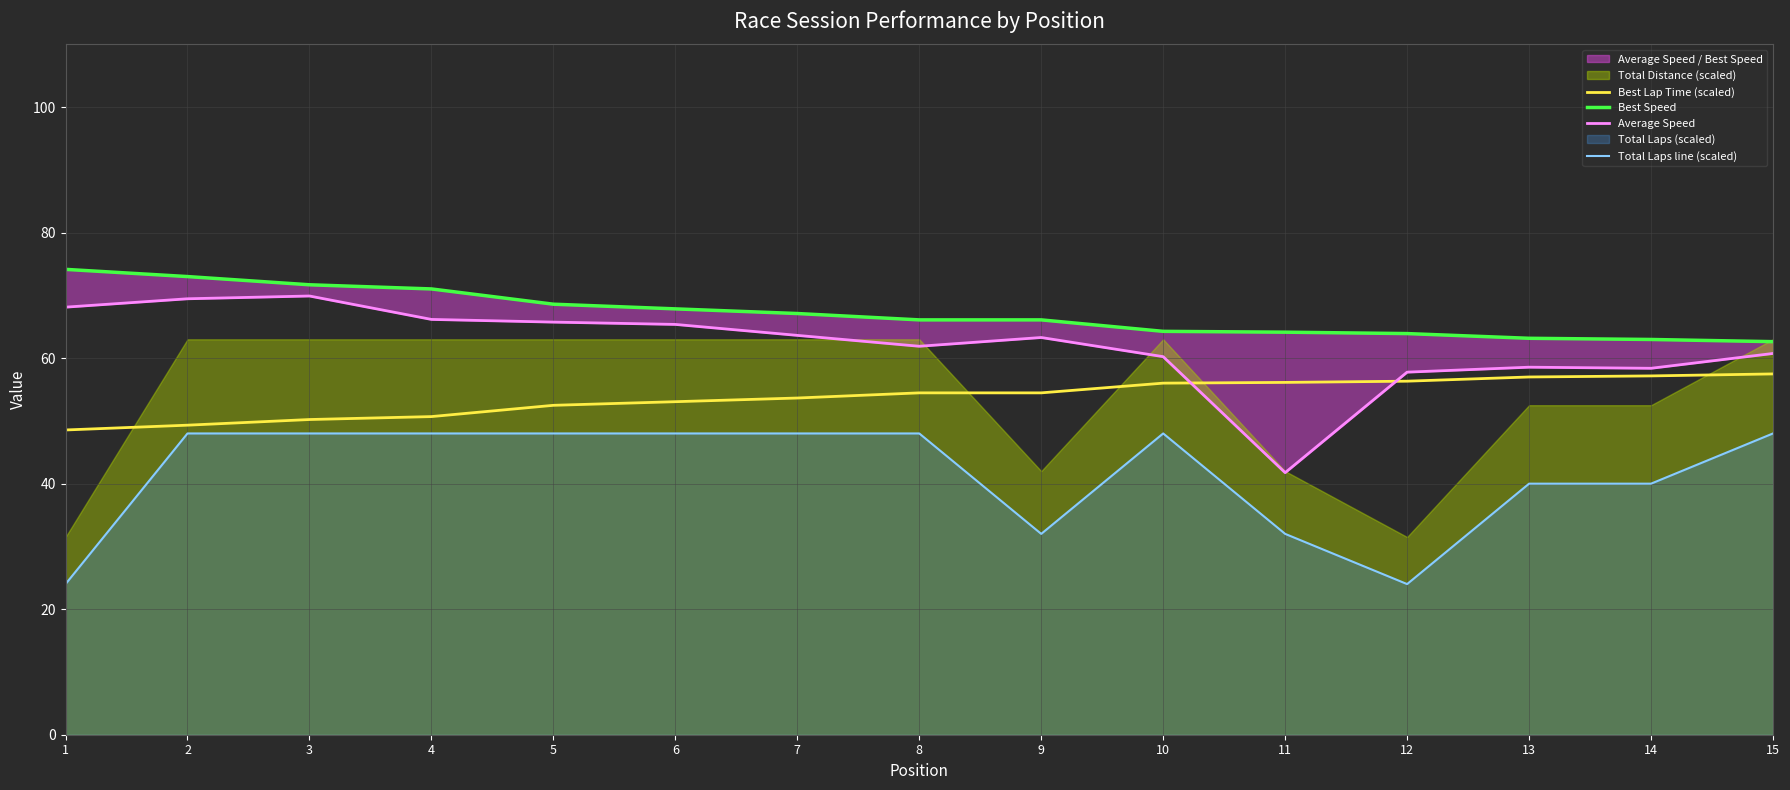

What is the value of the Best Lap Time (scaled) point at the 5th from the left?

52.5